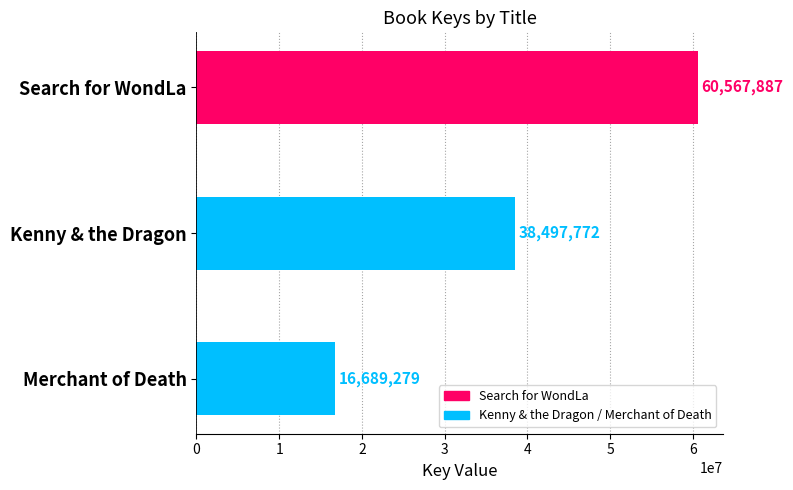

The chart shows a value of 102750808 at Search for WondLa. True or false?

False